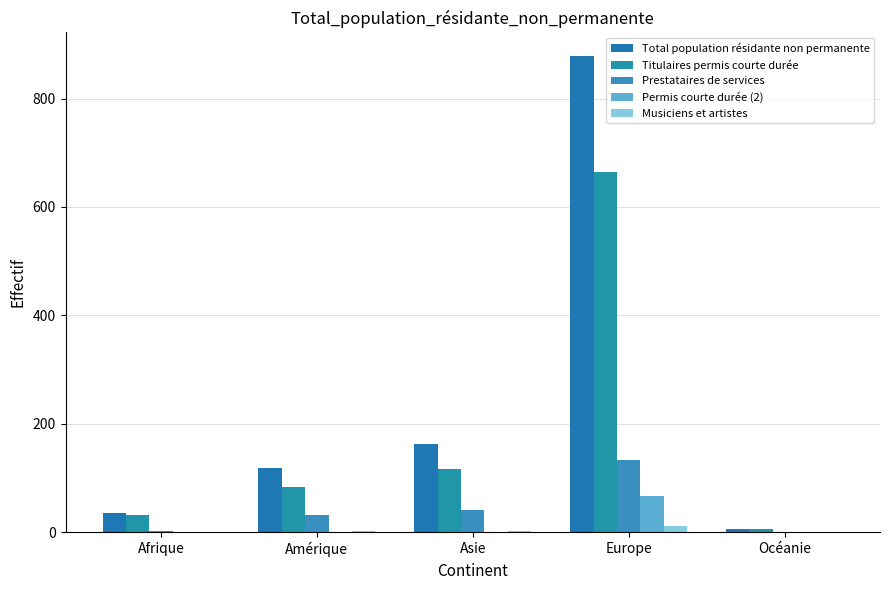

Does the chart contain stacked bars?

No